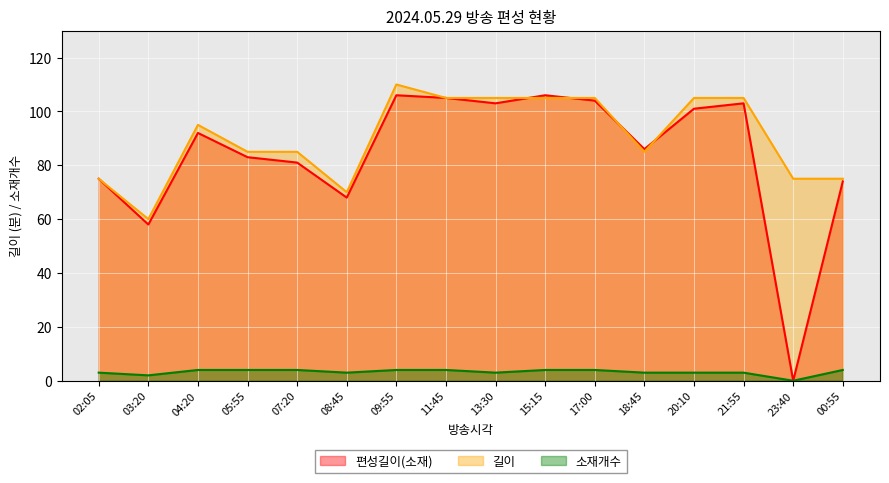

True or false: 소재개수 and 길이 cross at least once.

False